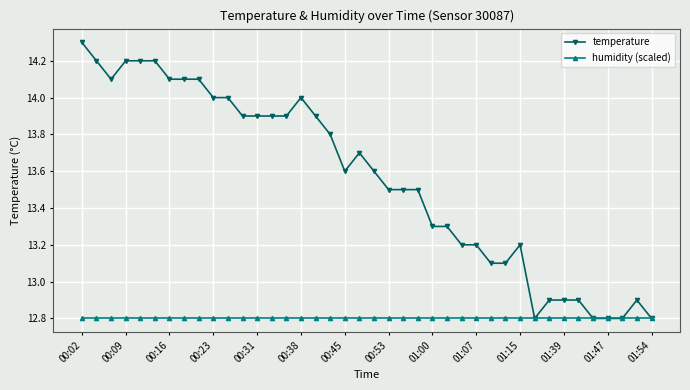

How many data points does each series have?

40